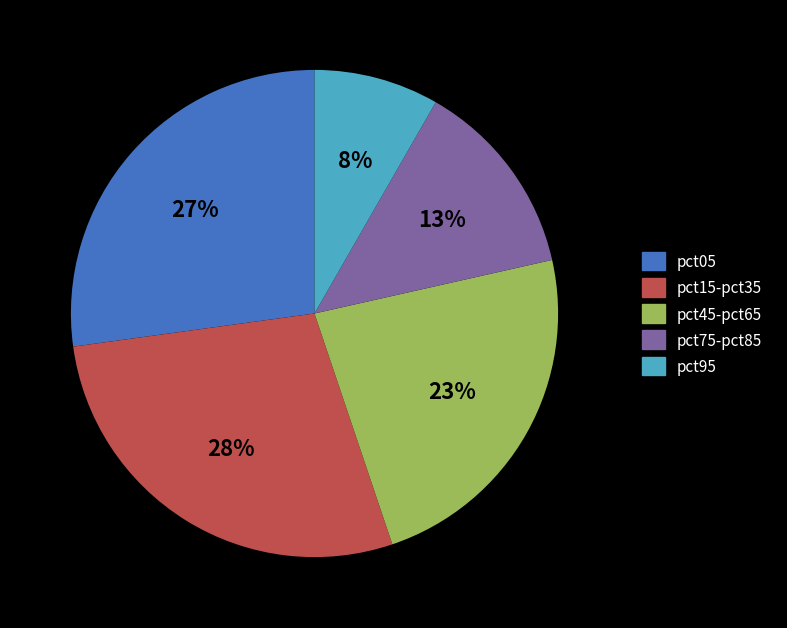

Does any single category account for the majority?

No